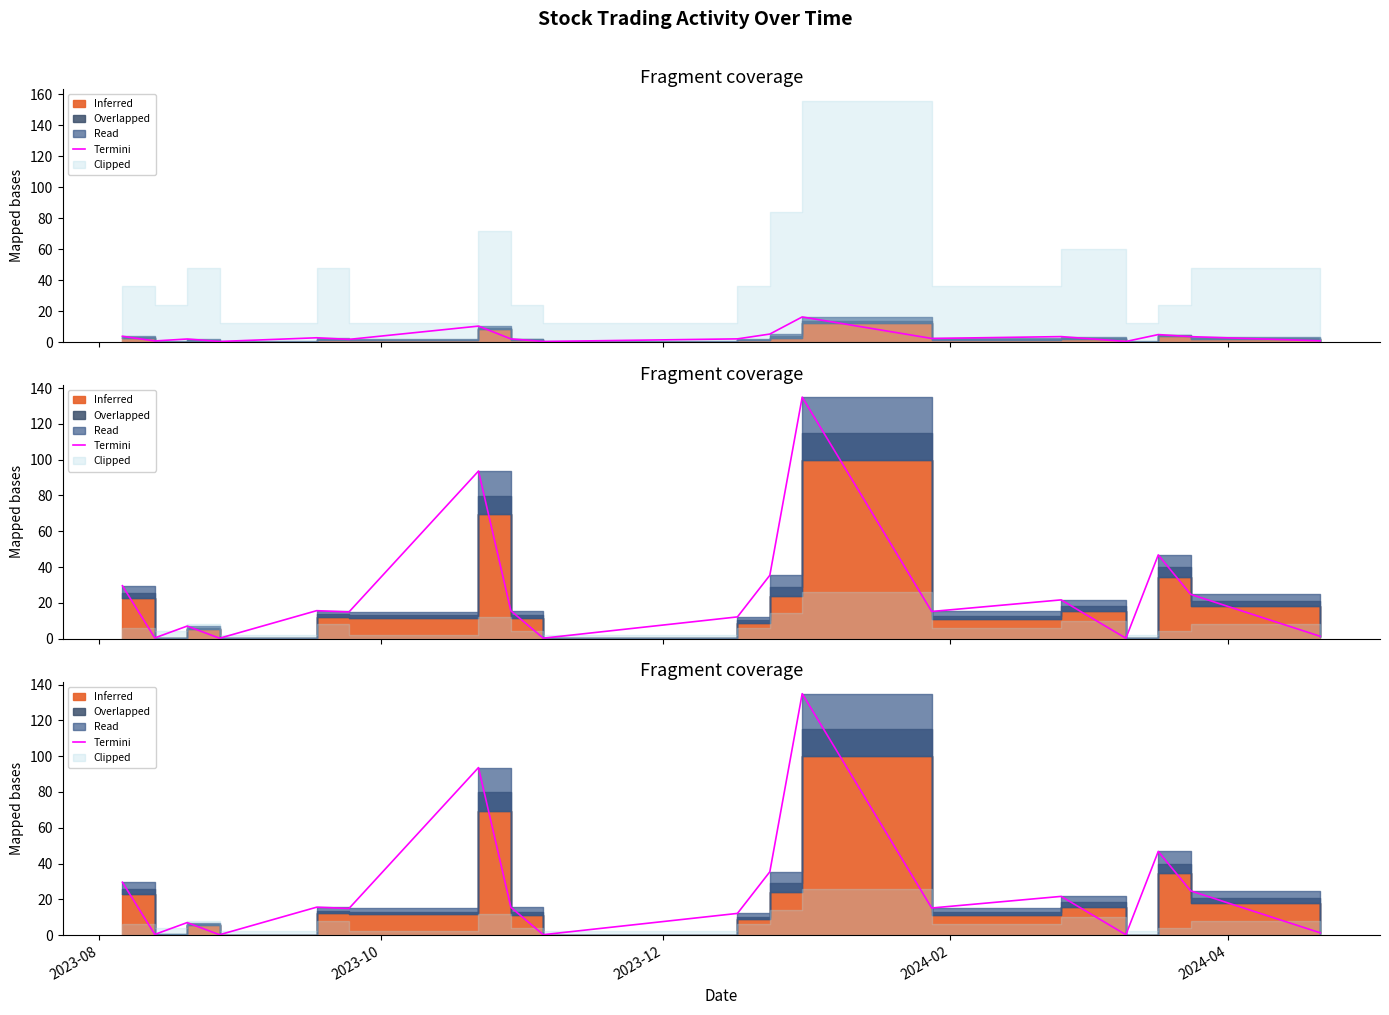

What is the value of the 15th point from the left?

0.2